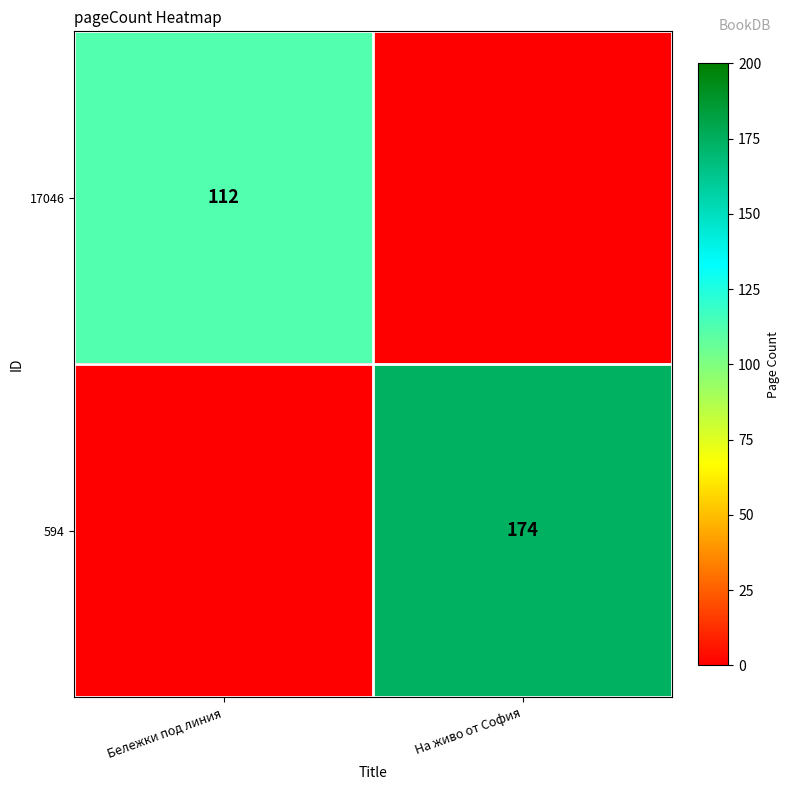

The value of 594 at На живо от София is 174. True or false?

True